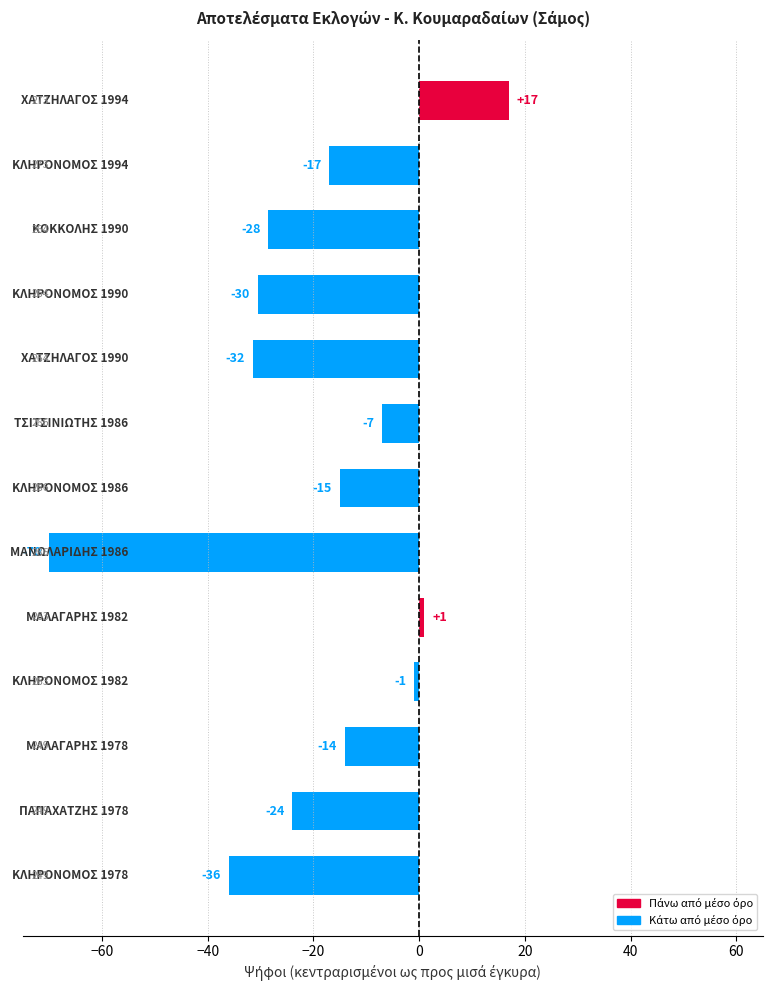

How many bars are there in total?

13